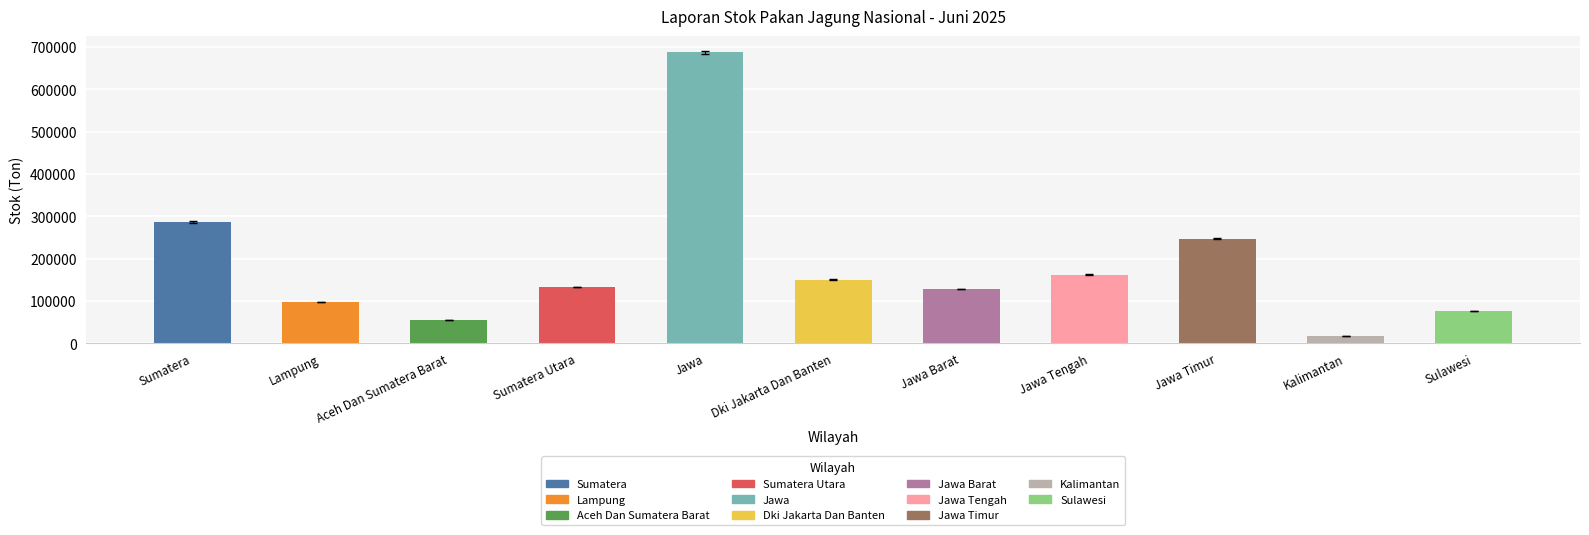

How many series are shown in this chart?

1